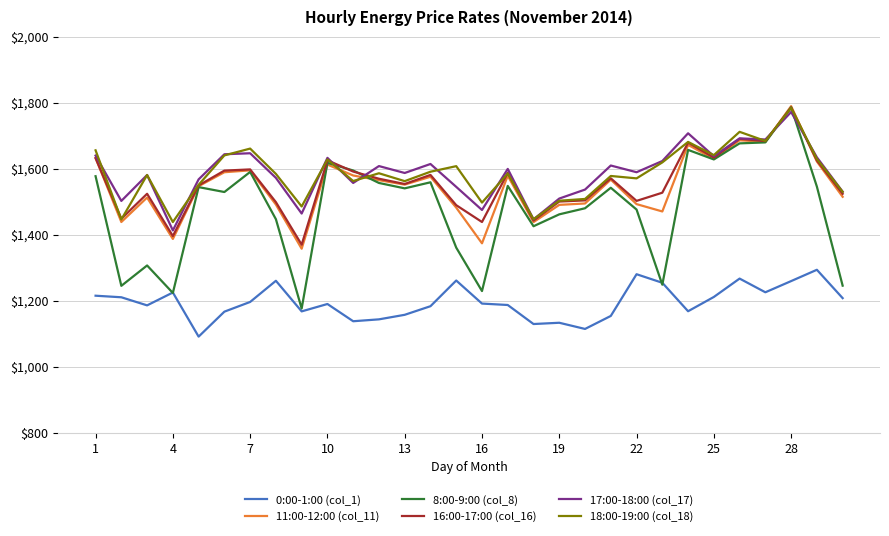

What is the difference between the maximum and minimum values in the 18:00-19:00 (col_18) series?

345.6